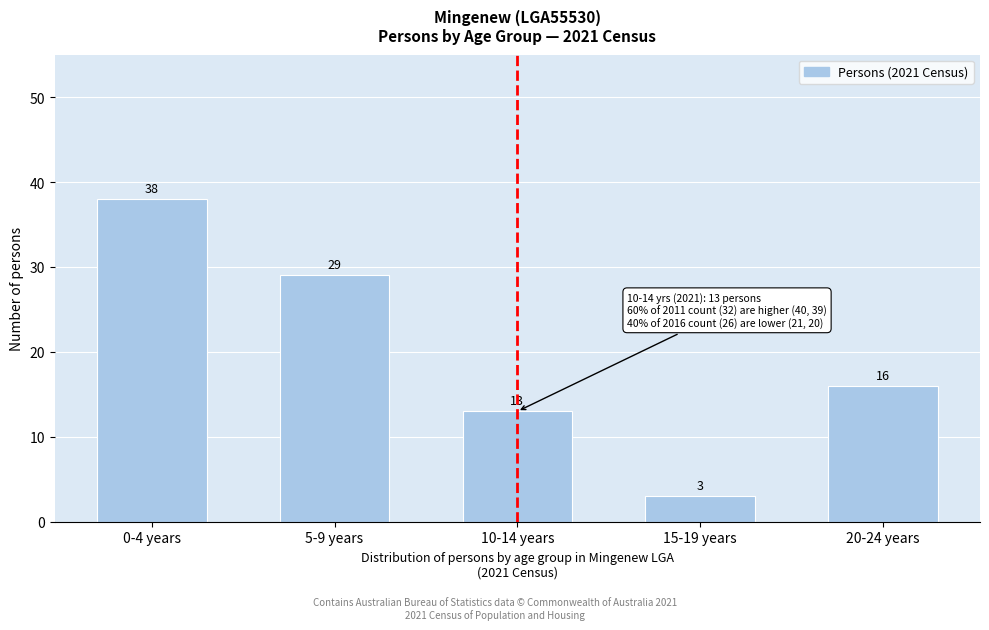

Reading left to right, extract all data points from this chart.

38	29	13	3	16